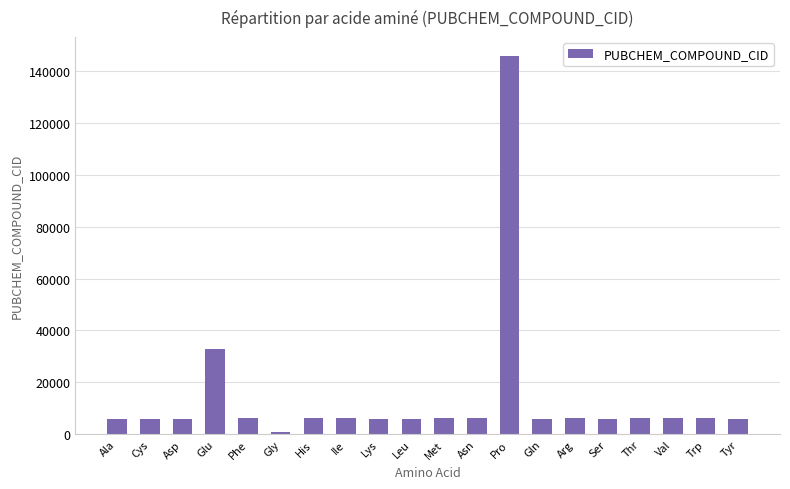

At which category does the chart reach its peak across all series?

Pro